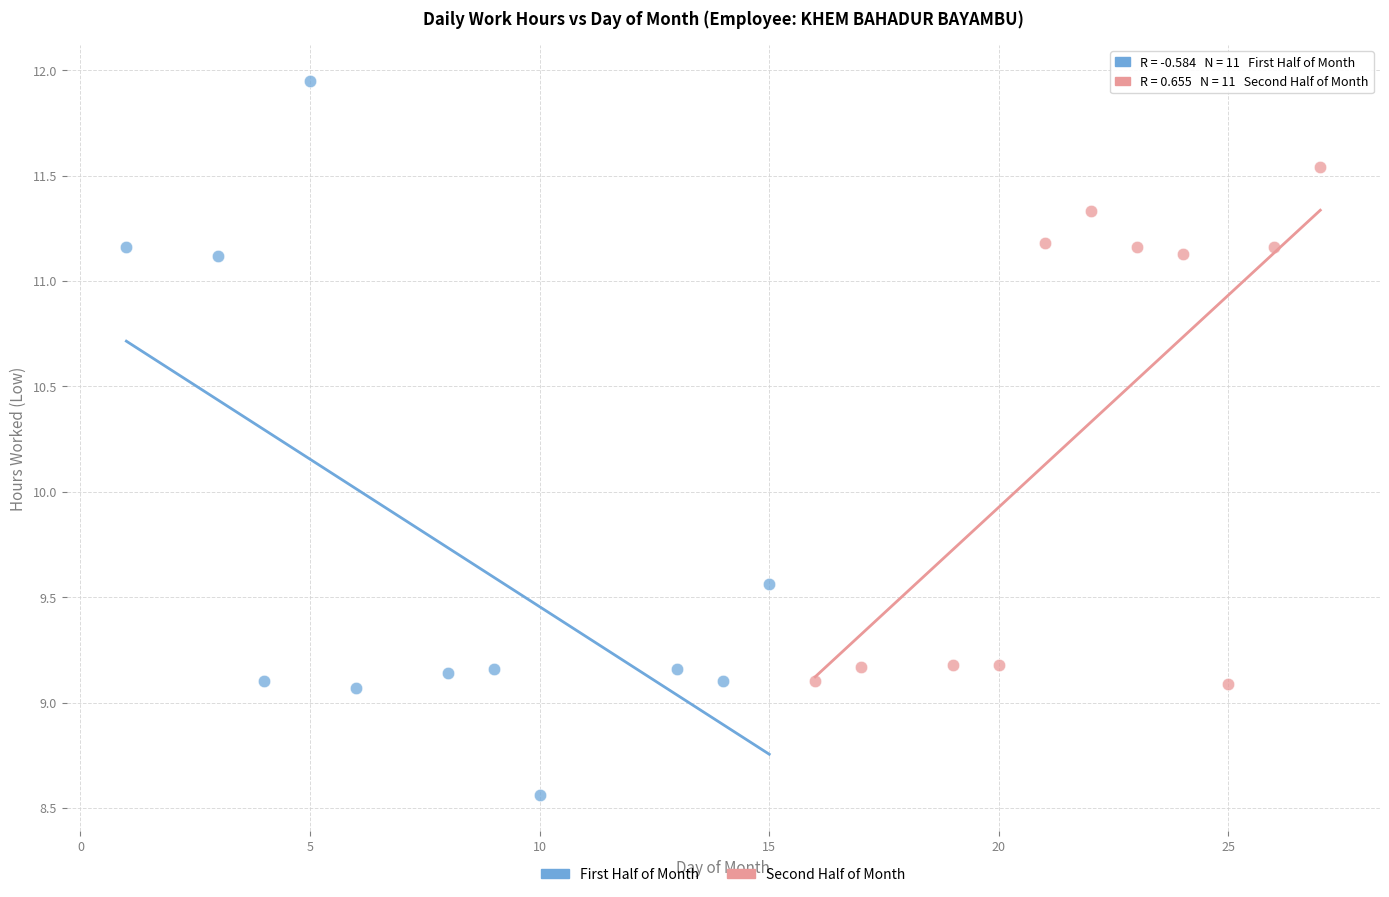

What are all the series names shown in the legend?

First Half of Month, Second Half of Month